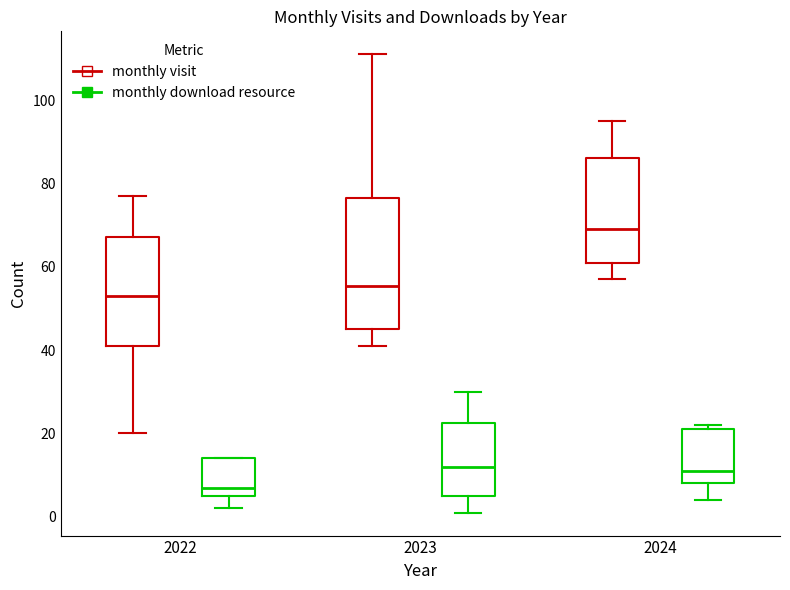

Where does the upper whisker of the box for 2023 (monthly download resource) end on the y-axis? The values are not printed on the chart, so give them approximately, as read against the axis.

30